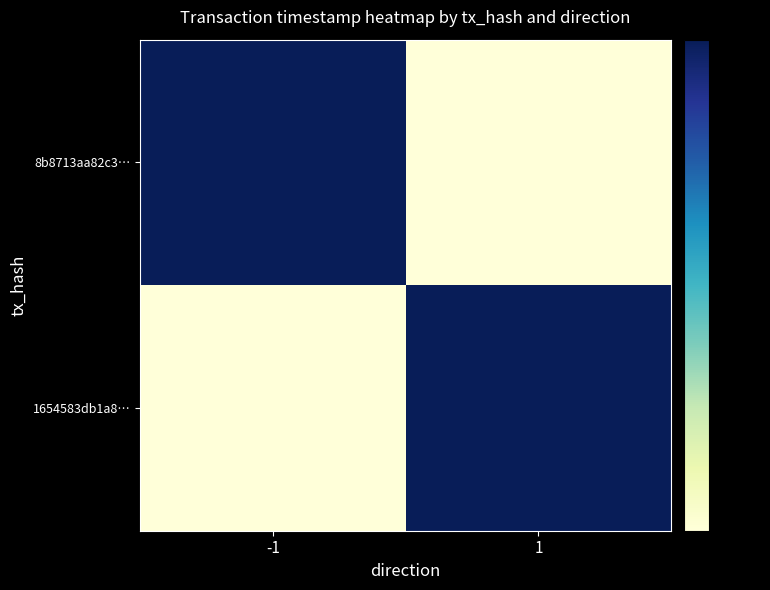

Rank the series by their maximum value, from highest to lowest.

8b8713aa82c3…, 1654583db1a8…